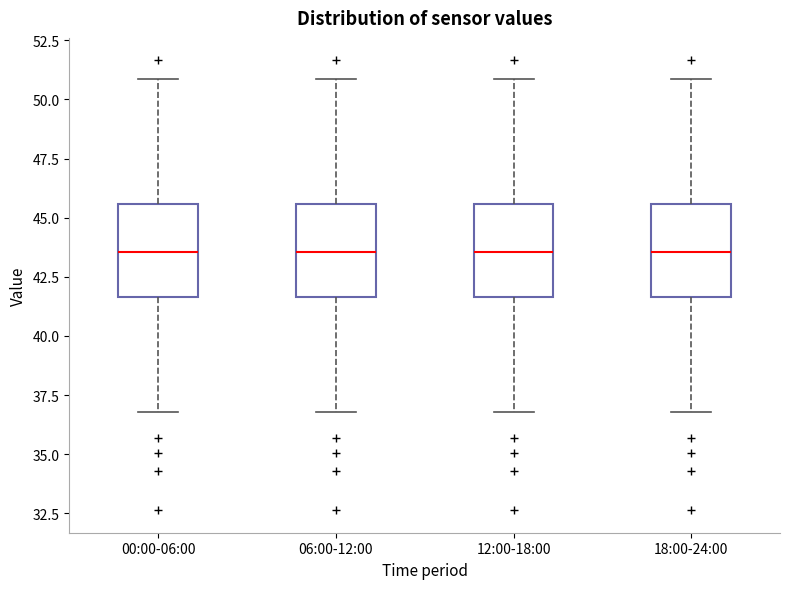

Reading left to right, read every box against the y-axis: the position of its median line, the range the box covers, and the ends of its whiskers. The values are not printed on the chart, so give them approximately, as read against the axis.

00:00-06:00: median 43.5, box 41.5 to 45.5, whiskers 37.0 to 51.0
06:00-12:00: median 43.5, box 41.5 to 45.5, whiskers 37.0 to 51.0
12:00-18:00: median 43.5, box 41.5 to 45.5, whiskers 37.0 to 51.0
18:00-24:00: median 43.5, box 41.5 to 45.5, whiskers 37.0 to 51.0